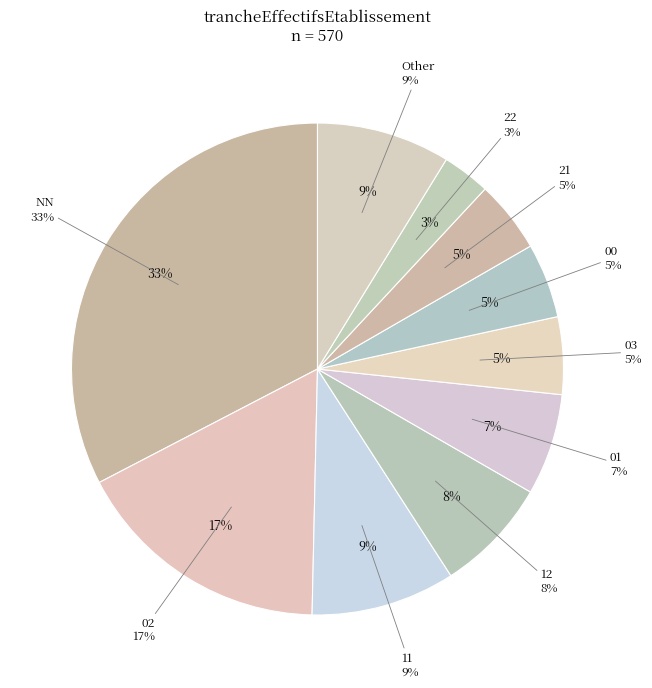

Is there a majority slice in this chart?

No